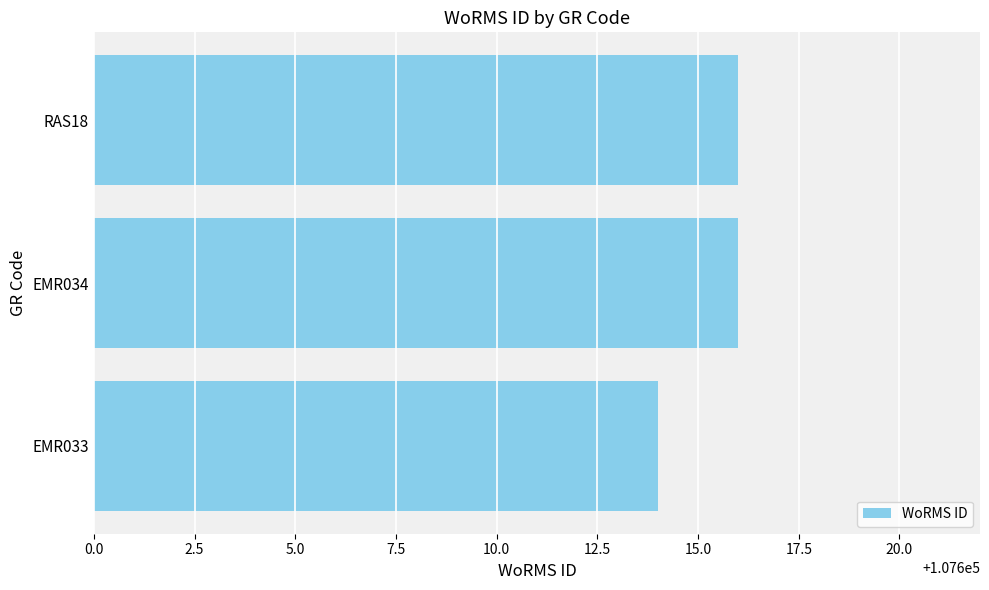

Reading top to bottom, transcribe all the data shown in this chart.

RAS18=107616	EMR034=107616	EMR033=107614